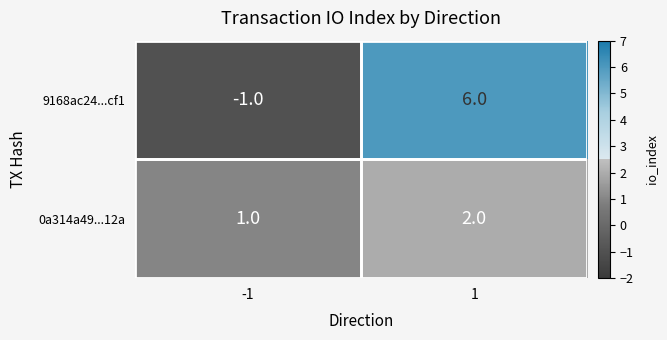

Which series has the largest total across all categories?

9168ac24...cf1